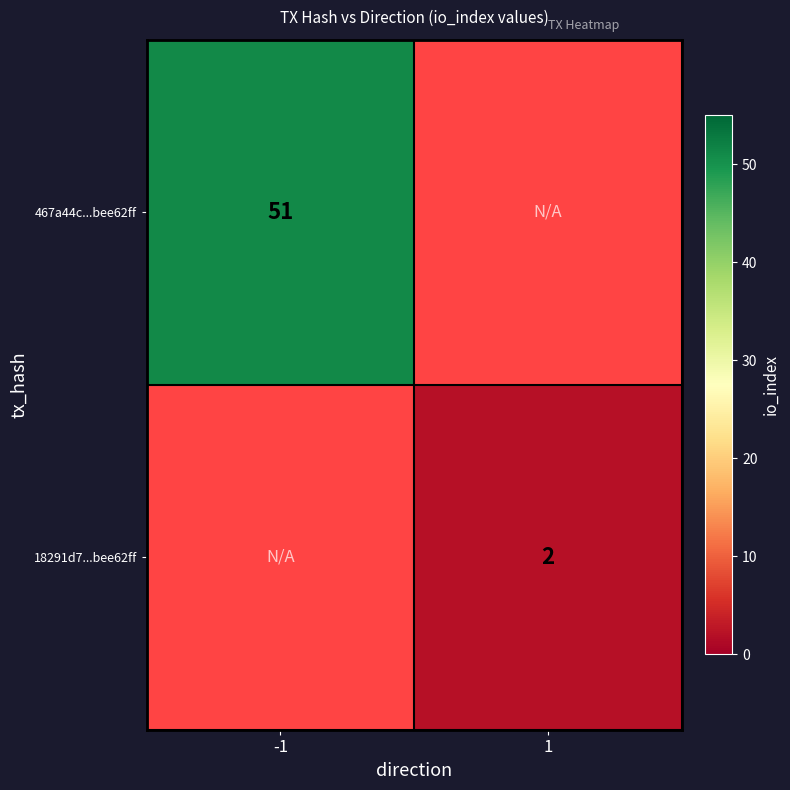

Which label corresponds to the smallest value in the chart?

1